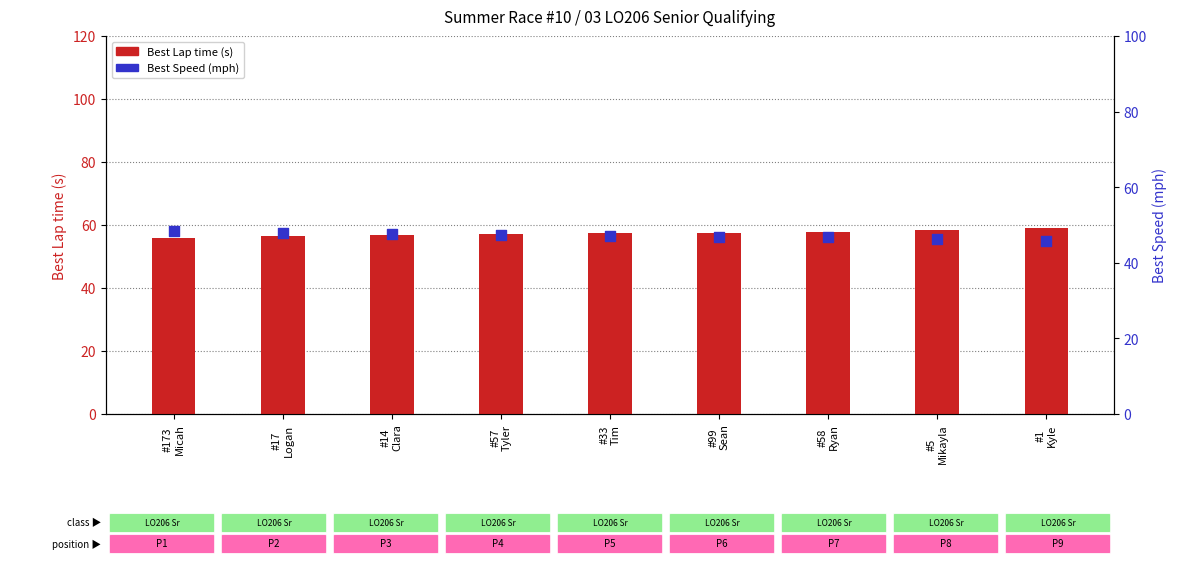

Which series has the largest total across all categories?

Best Lap time